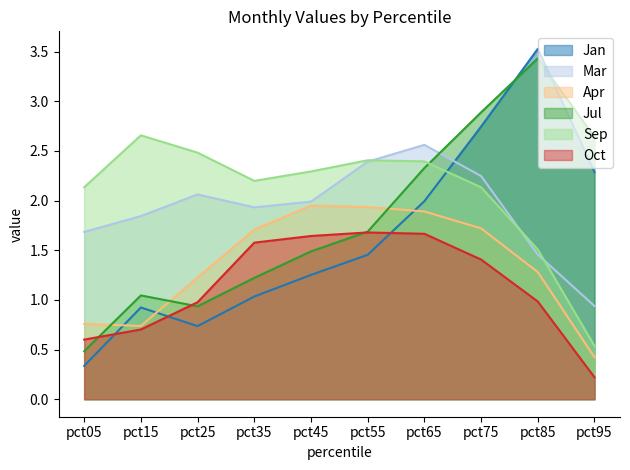

The value of Jan at pct55 is 0.5. True or false?

False